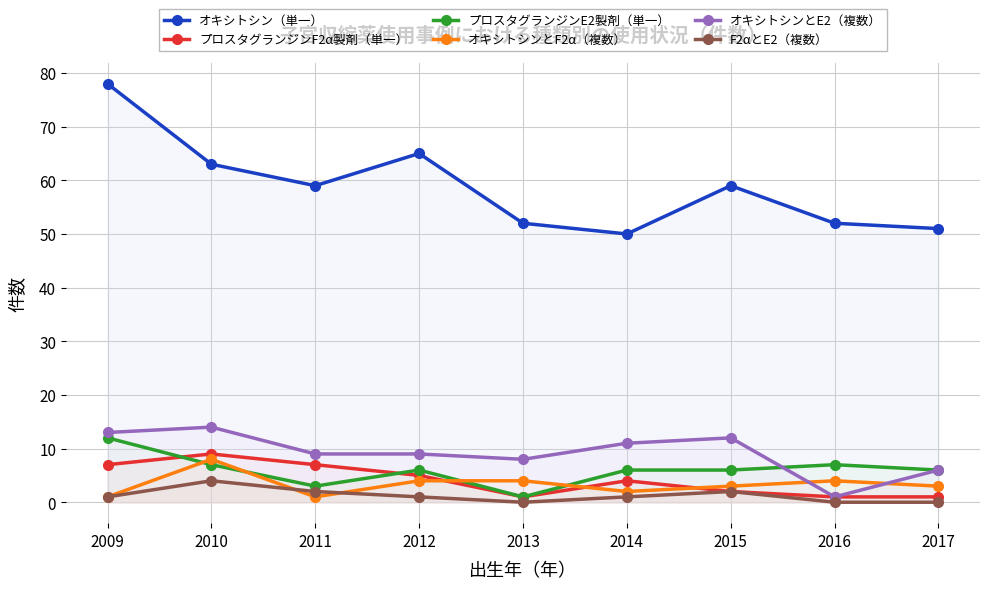

At which label does プロスタグランジンF2α製剤（単一） reach its peak?

2010